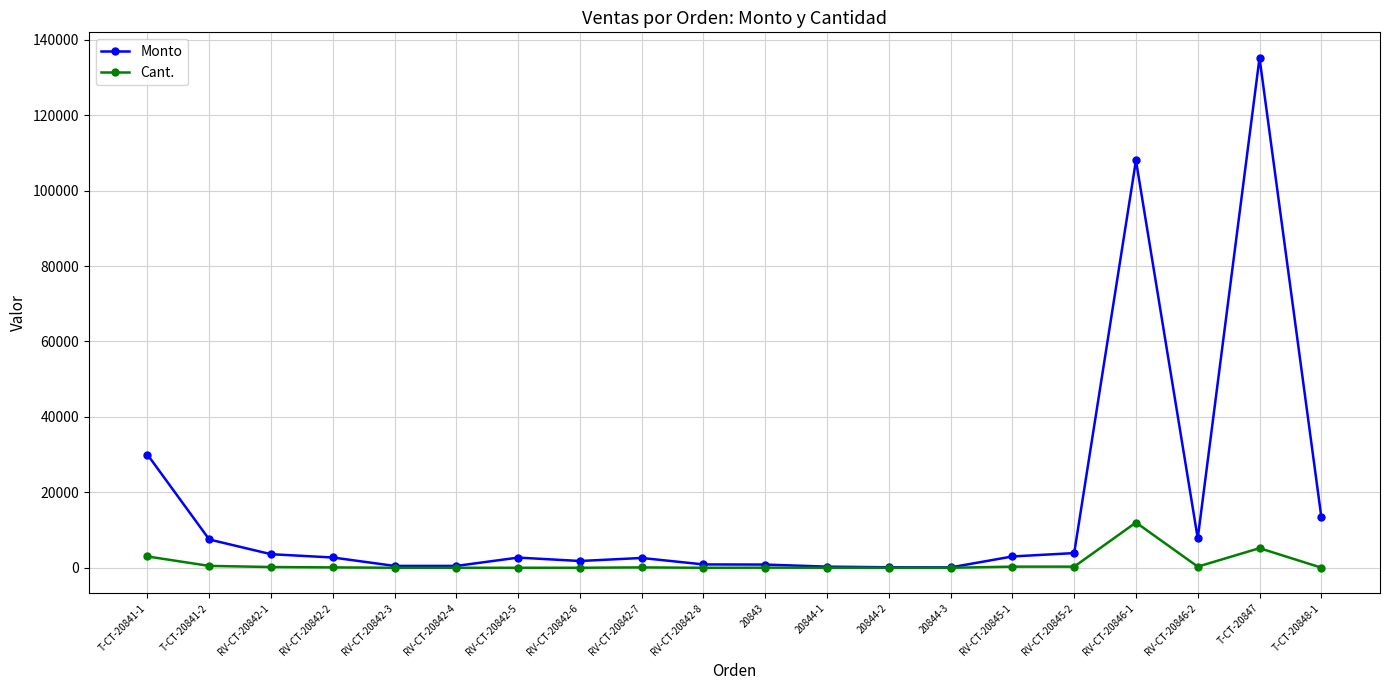

Which label corresponds to the largest value in the chart?

T-CT-20847